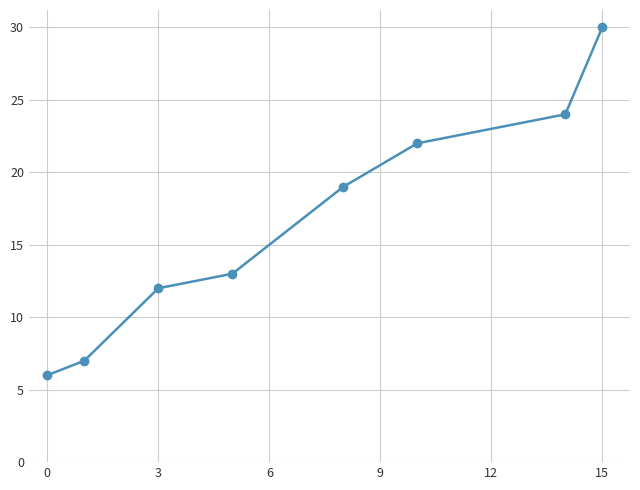

How many data points does each series have?

8